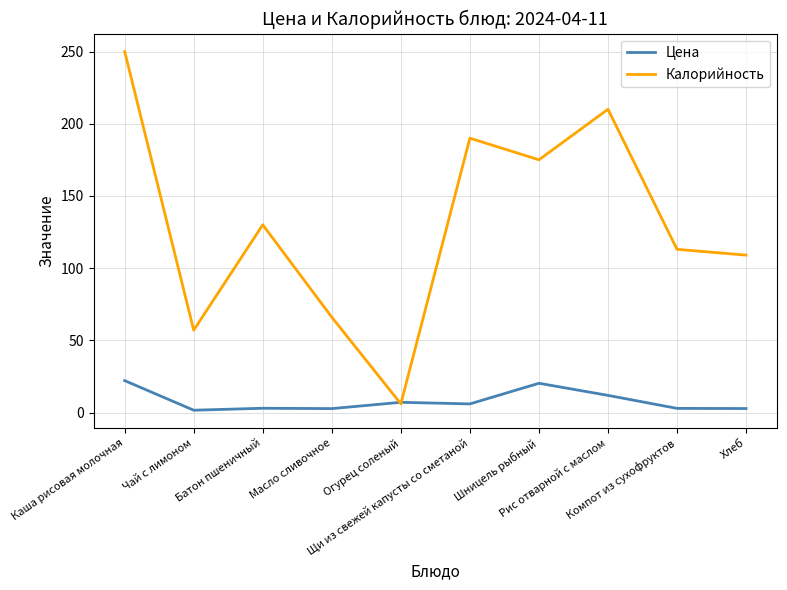

Where does the Калорийность series first go above 130?

Каша рисовая молочная